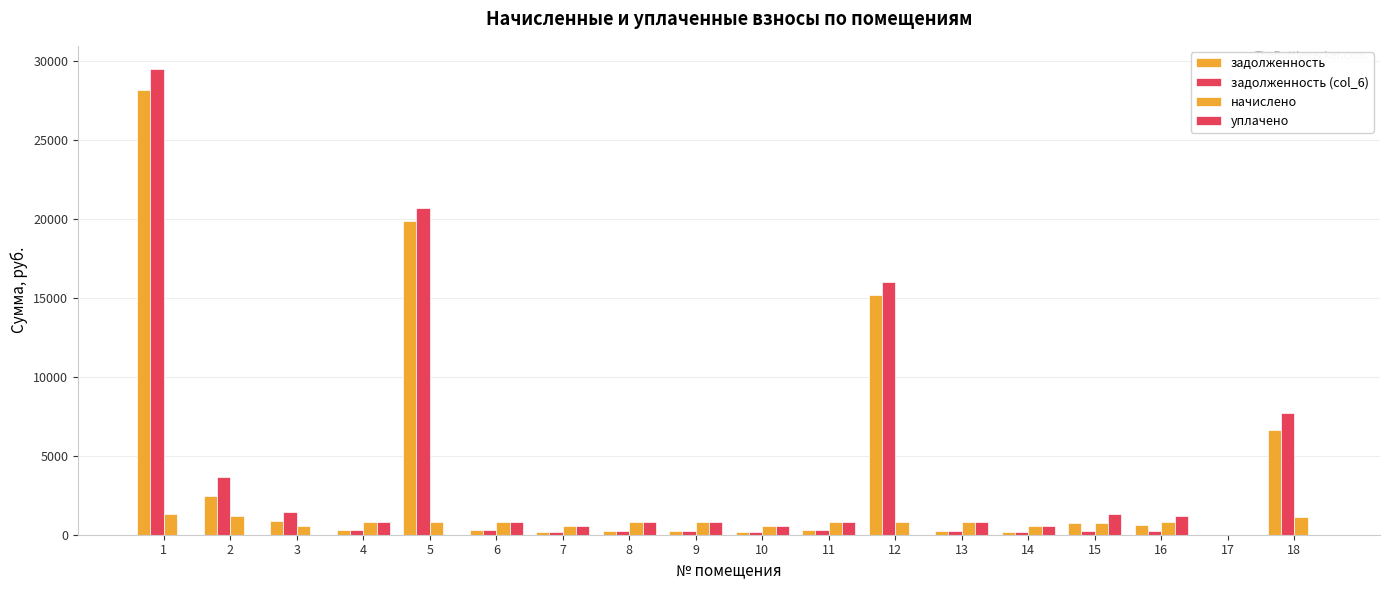

At which label is начислено closest to 663?

15